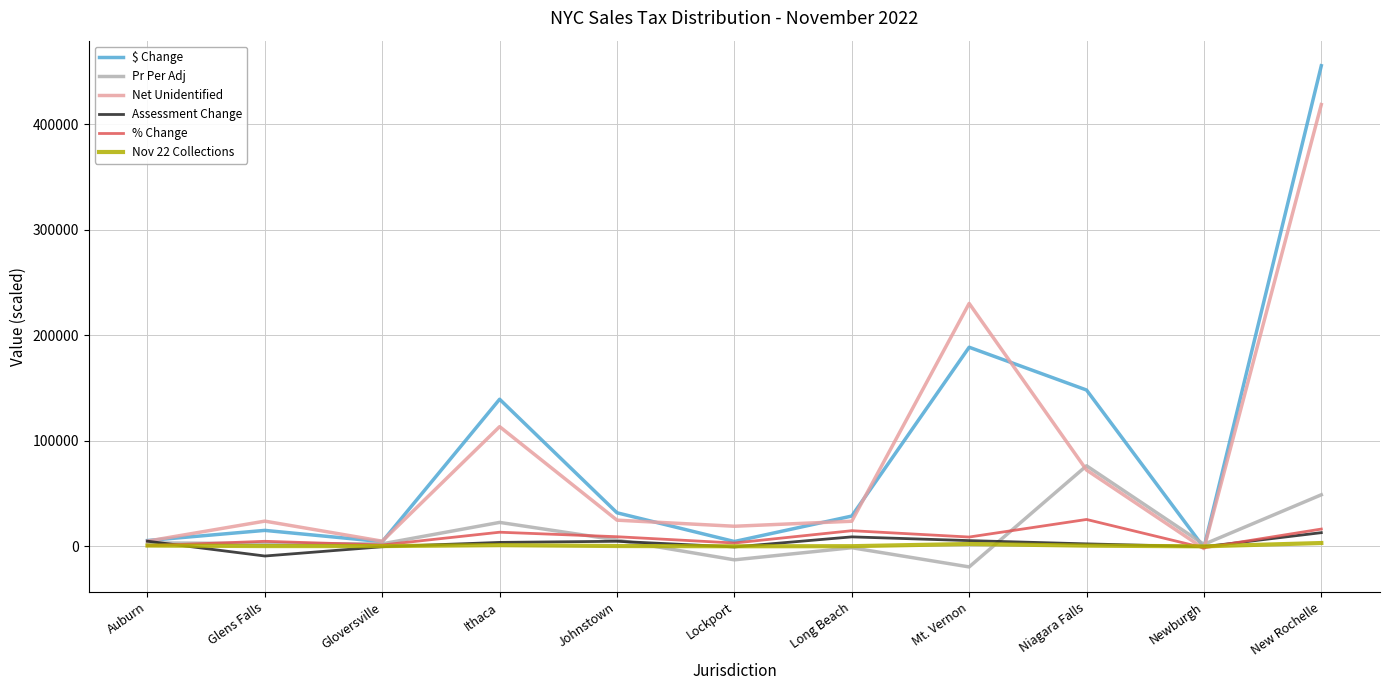

What are all the series names shown in the legend?

$ Change, Pr Per Adj, Net Unidentified, Assessment Change, % Change, Nov 22 Collections